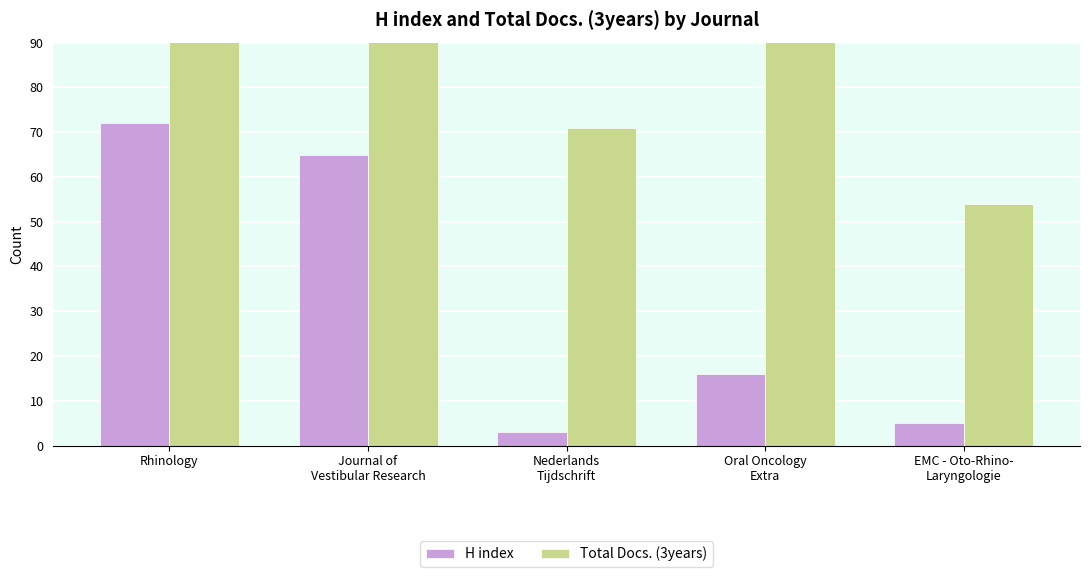

How many values in the H index series are below 16?

2